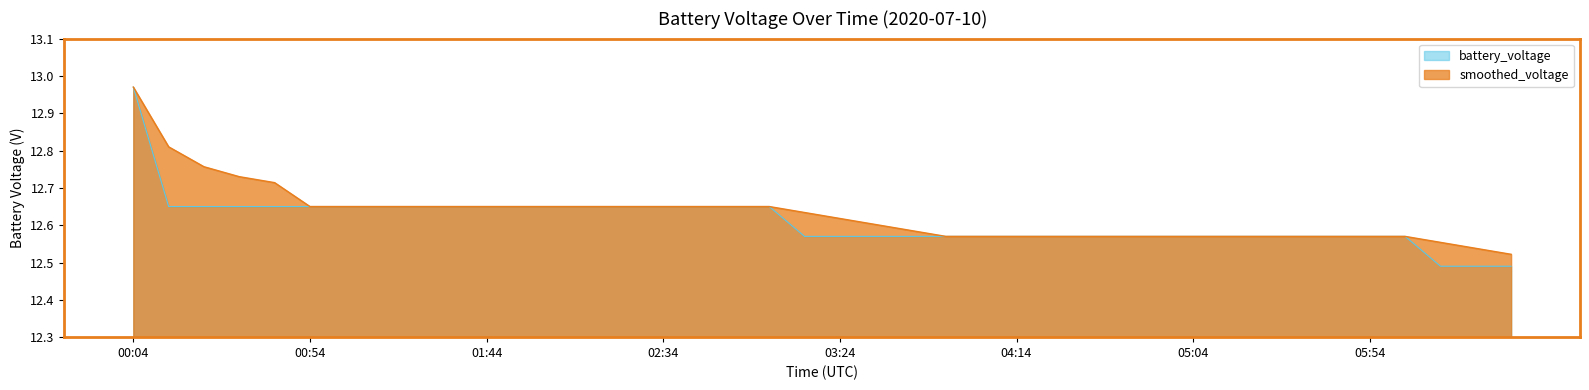

List the labels in order of value, smallest first.

06:14, 06:24, 06:34, 03:14, 03:24, 03:34, 03:44, 03:54, 04:04, 04:14, 04:24, 04:34, 04:44, 04:54, 05:04, 05:14, 05:24, 05:34, 05:44, 05:54, 06:04, 00:14, 00:24, 00:34, 00:44, 00:54, 01:04, 01:14, 01:24, 01:34, 01:44, 01:54, 02:04, 02:14, 02:24, 02:34, 02:44, 02:54, 03:04, 00:04